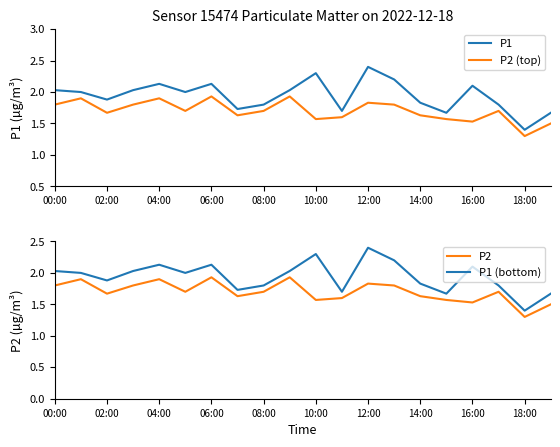

True or false: P1 and P2 (top) intersect in this chart.

False